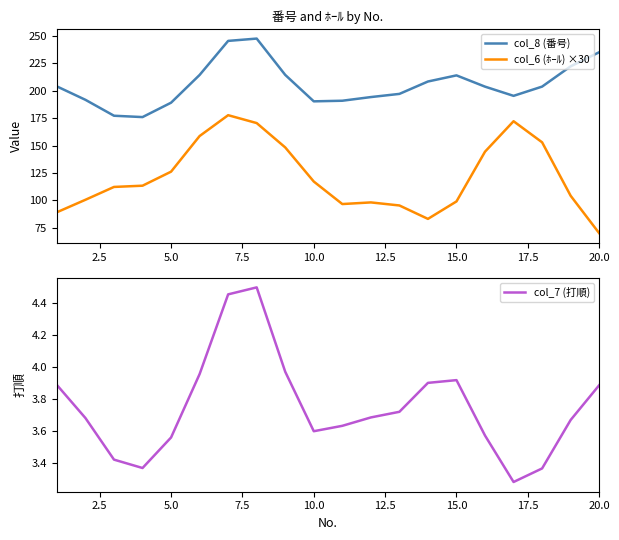

True or false: col_6 (ﾎｰﾙ) ×30 and col_7 (打順) intersect in this chart.

False